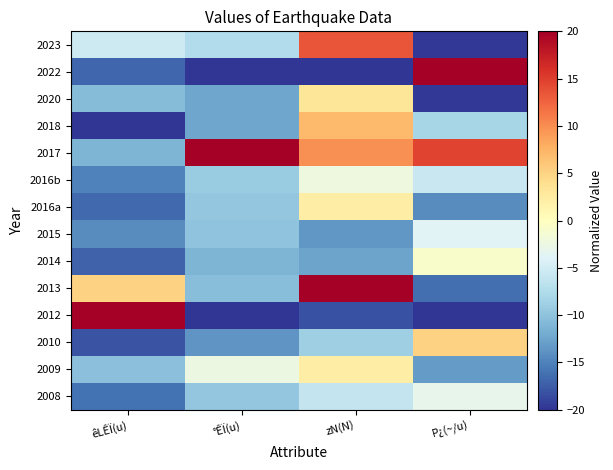

Which series changed the most between êLÊÏ(u) and zN(N)?

2012